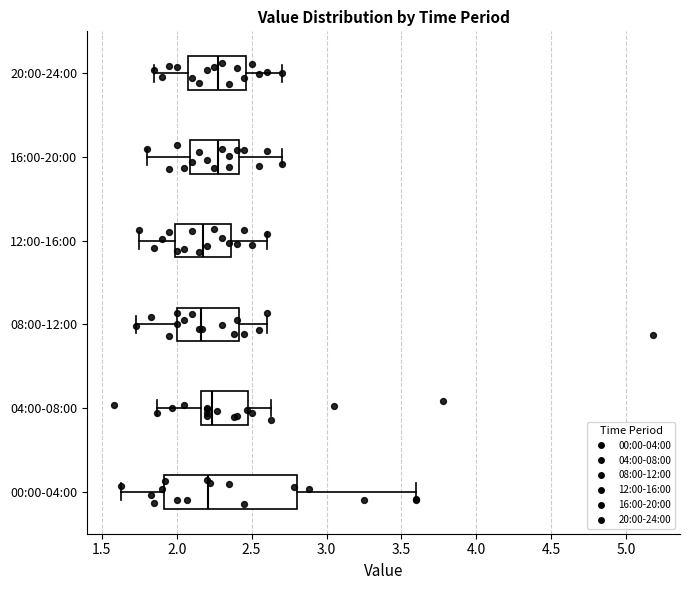

Reading bottom to top, transcribe this box plot: for each box, give where its median line is, the range the box spans, and where its two whiskers end, as read against the x-axis. The values are not printed on the chart, so give them approximately, as read against the axis.

00:00-04:00: median 2.20, box 1.90 to 2.80, whiskers 1.65 to 3.60
04:00-08:00: median 2.25, box 2.15 to 2.50, whiskers 1.85 to 2.65
08:00-12:00: median 2.15, box 2.00 to 2.40, whiskers 1.75 to 2.60
12:00-16:00: median 2.20, box 2.00 to 2.35, whiskers 1.75 to 2.60
16:00-20:00: median 2.30, box 2.10 to 2.40, whiskers 1.80 to 2.70
20:00-24:00: median 2.30, box 2.10 to 2.45, whiskers 1.85 to 2.70